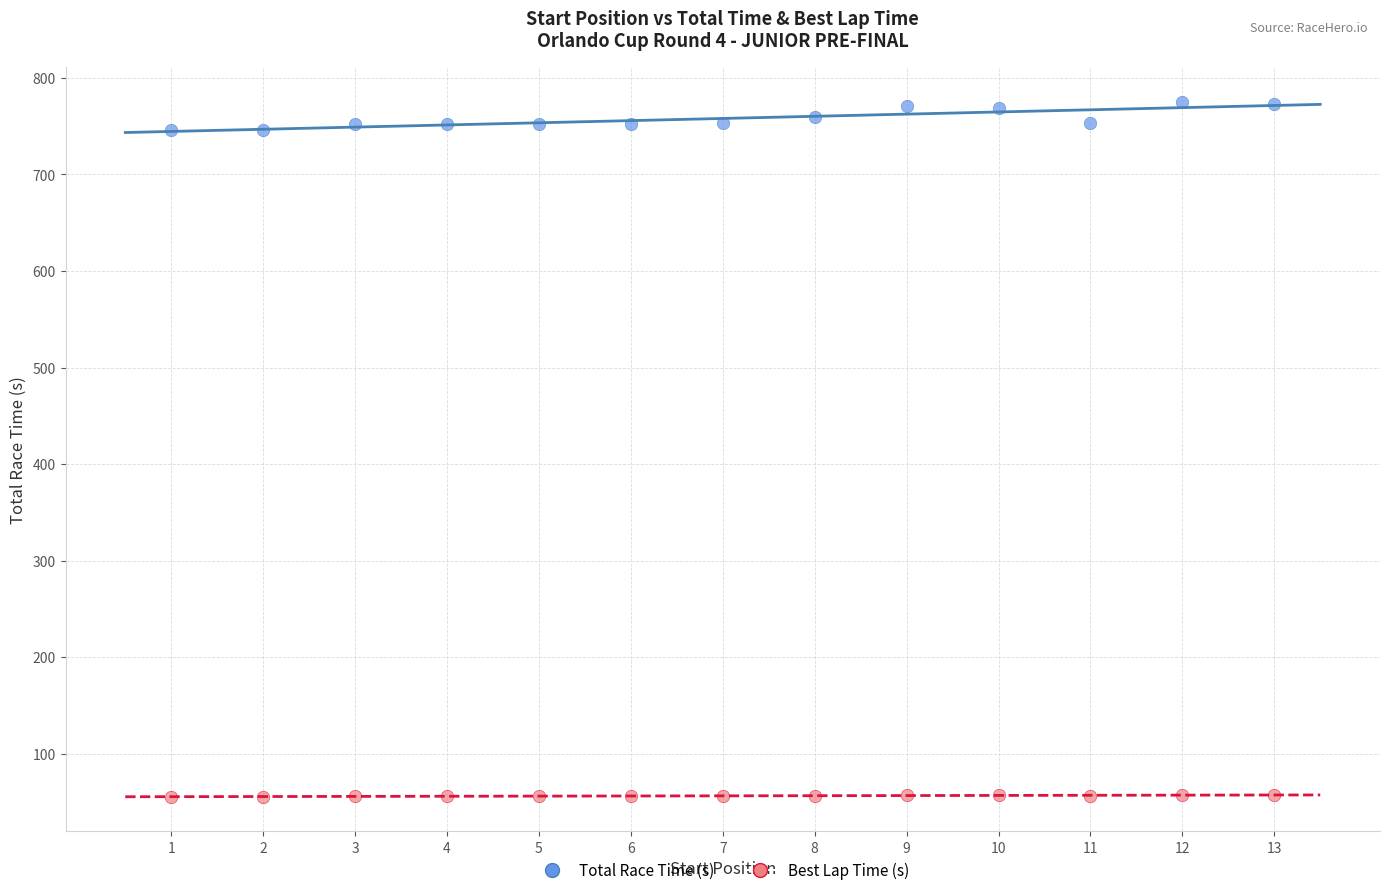

Which series has the largest Y range (max minus min)?

Total Race Time (s)